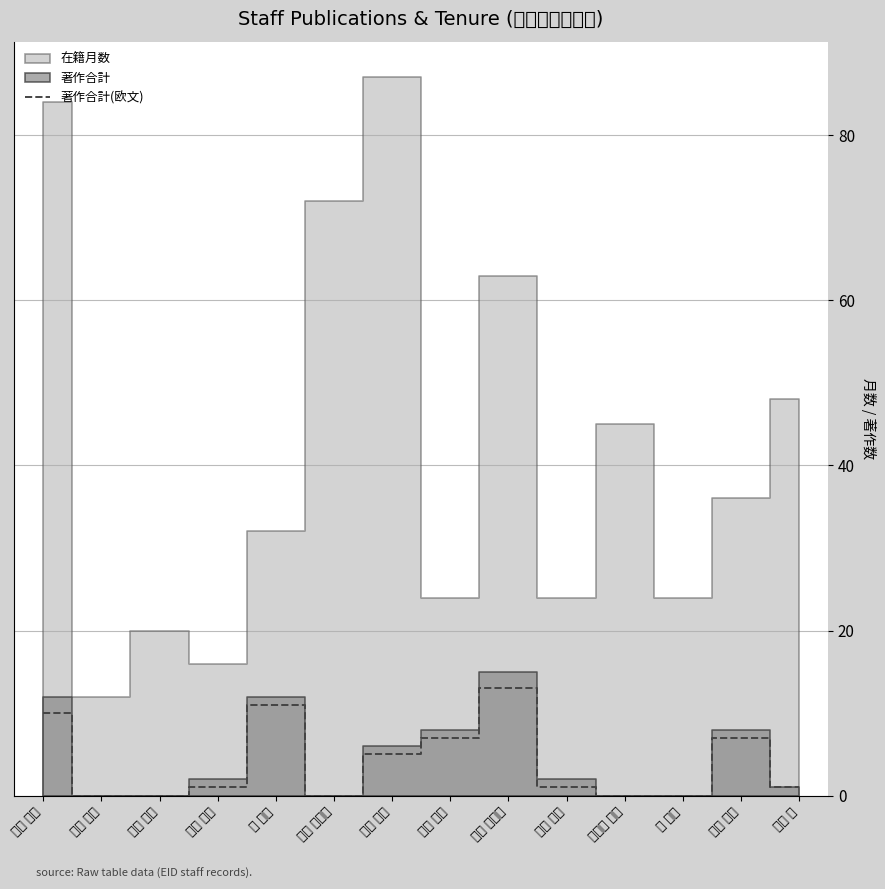

At which category does the data reach its first local valley?

柴田 恵理子